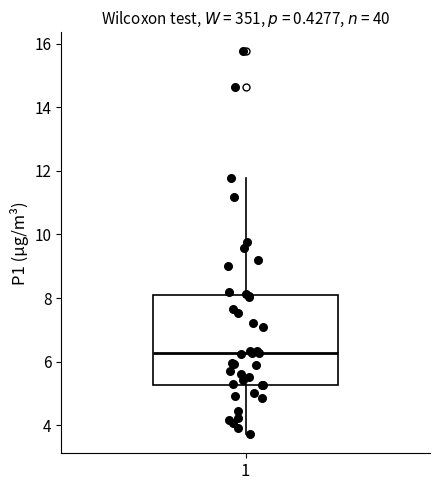

Read this box plot against the y-axis: the position of the median line, the range covered by the box, and the ends of both whiskers. The values are not printed on the chart, so give them approximately, as read against the axis.

median 6.2, box 5.2 to 8.0, whiskers 3.8 to 11.8